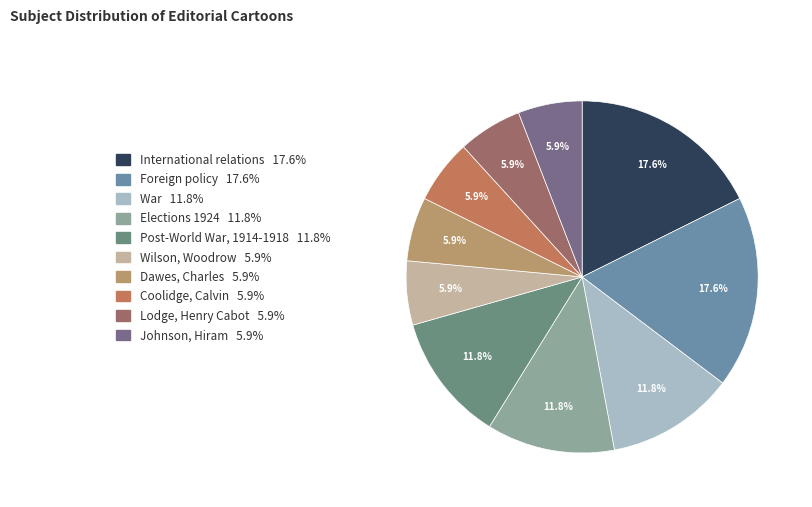

To the nearest percent, what percentage of the pie is Elections 1924?

12%